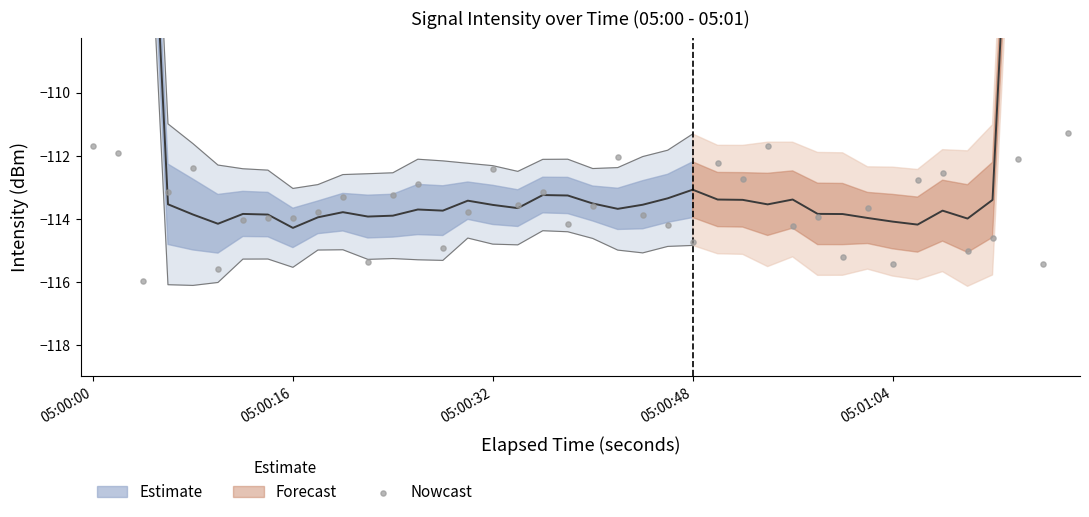

What is the range of Y values (max minus min)?

4.7